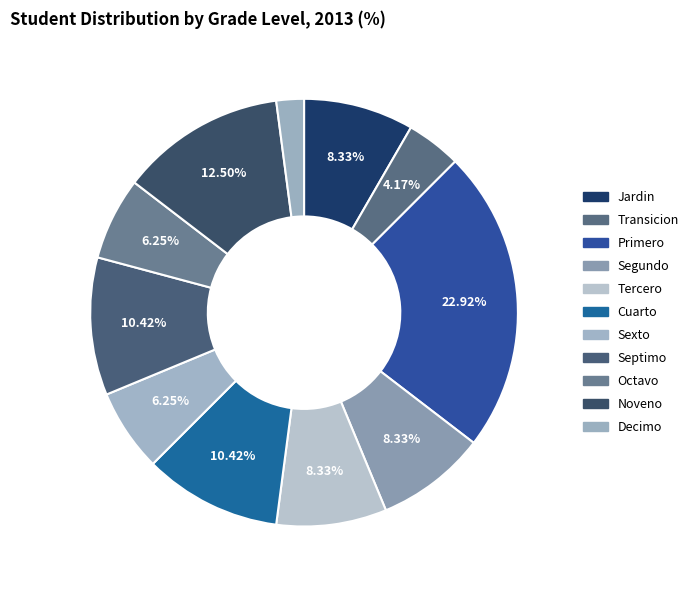

How many slices are in this pie chart?

11